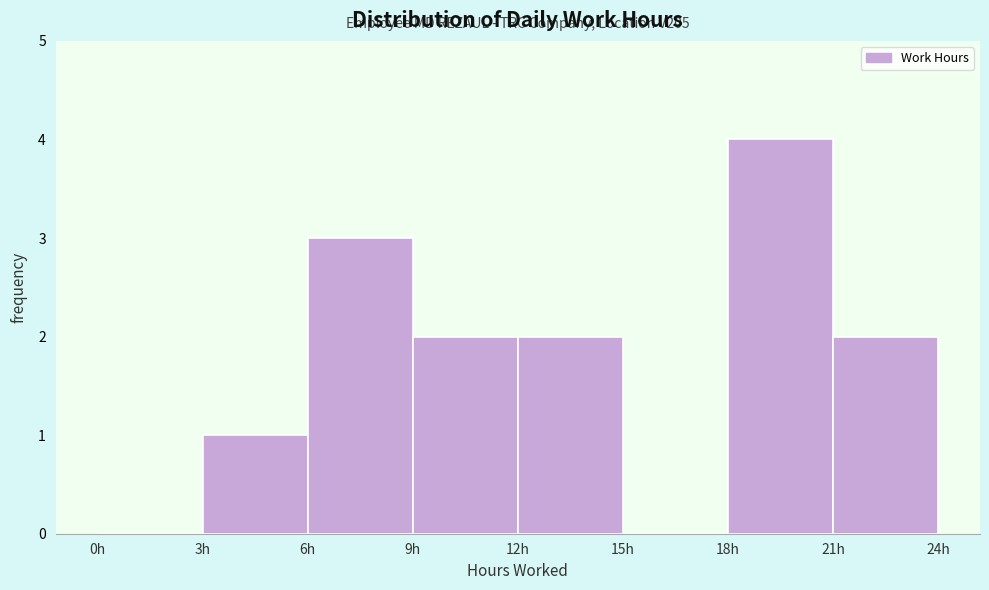

Over which range of the x-axis is the bar tallest?

18 to 21